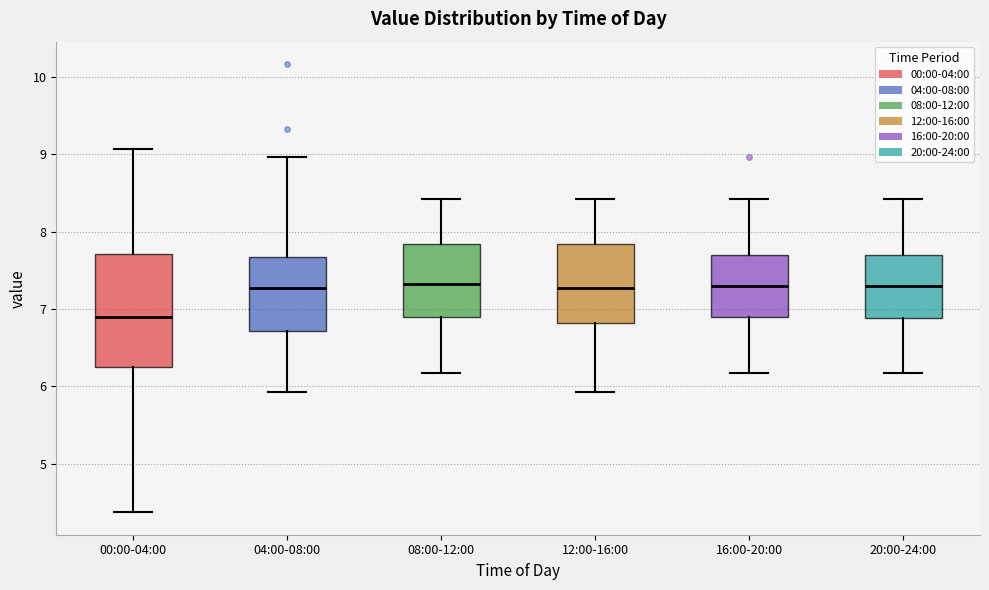

Reading left to right, read every box against the y-axis: the position of its median line, the range the box covers, and the ends of its whiskers. The values are not printed on the chart, so give them approximately, as read against the axis.

00:00-04:00: median 6.9, box 6.2 to 7.7, whiskers 4.4 to 9.1
04:00-08:00: median 7.3, box 6.7 to 7.7, whiskers 5.9 to 9.0
08:00-12:00: median 7.3, box 6.9 to 7.8, whiskers 6.2 to 8.4
12:00-16:00: median 7.3, box 6.8 to 7.8, whiskers 5.9 to 8.4
16:00-20:00: median 7.3, box 6.9 to 7.7, whiskers 6.2 to 8.4
20:00-24:00: median 7.3, box 6.9 to 7.7, whiskers 6.2 to 8.4